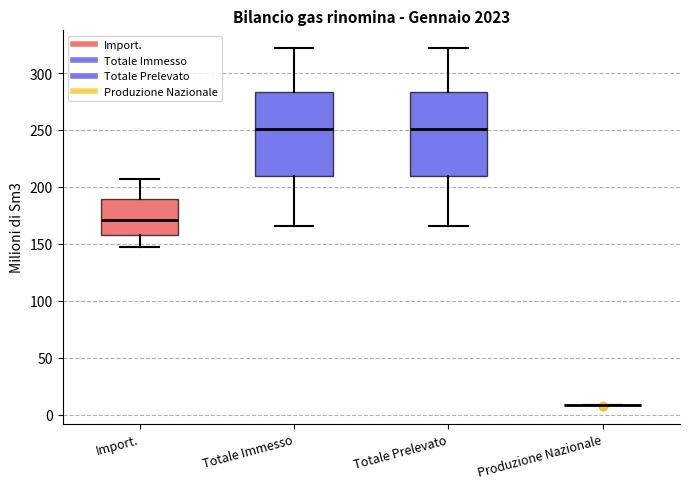

Reading left to right, transcribe this box plot: for each box, give where its median line is, the range the box spans, and where its two whiskers end, as read against the y-axis. The values are not printed on the chart, so give them approximately, as read against the axis.

Import.: median 170, box 160 to 190, whiskers 145 to 205
Totale Immesso: median 250, box 210 to 285, whiskers 165 to 320
Totale Prelevato: median 250, box 210 to 285, whiskers 165 to 320
Produzione Nazionale: box collapsed to a line at 10, whiskers 10 to 10